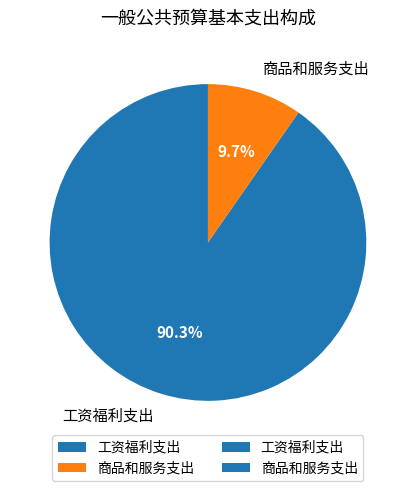

Does 工资福利支出 represent more than half of the total?

Yes